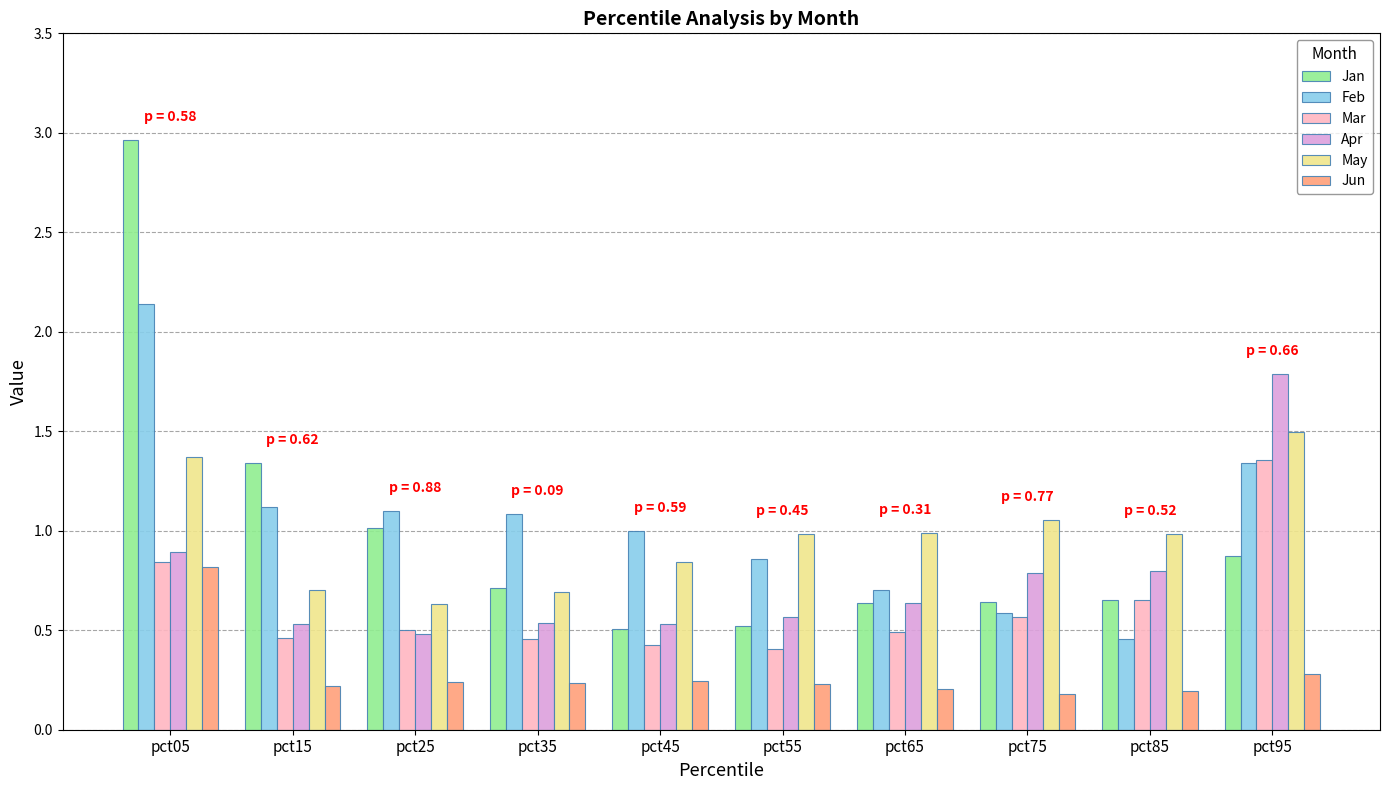

How many categories are shown in the chart?

10